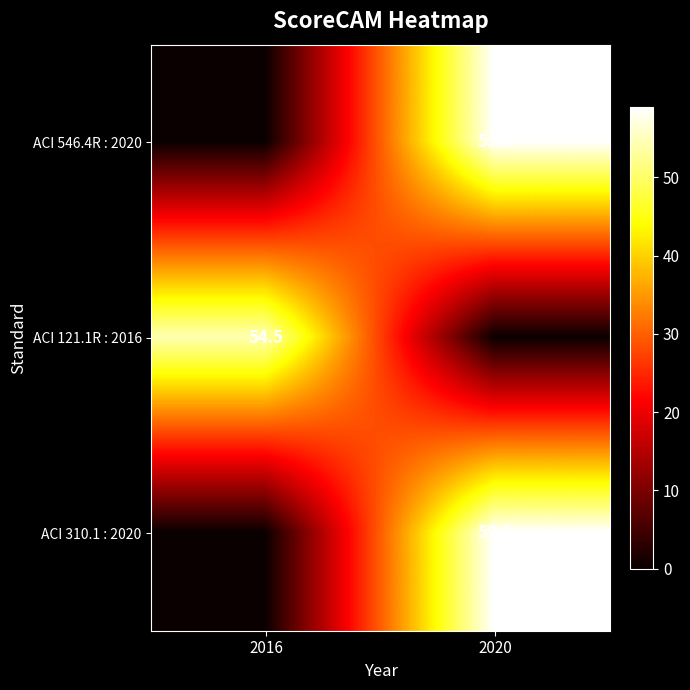

Is it true that ACI 546.4R : 2020 equals 28.9 at 2020?

False